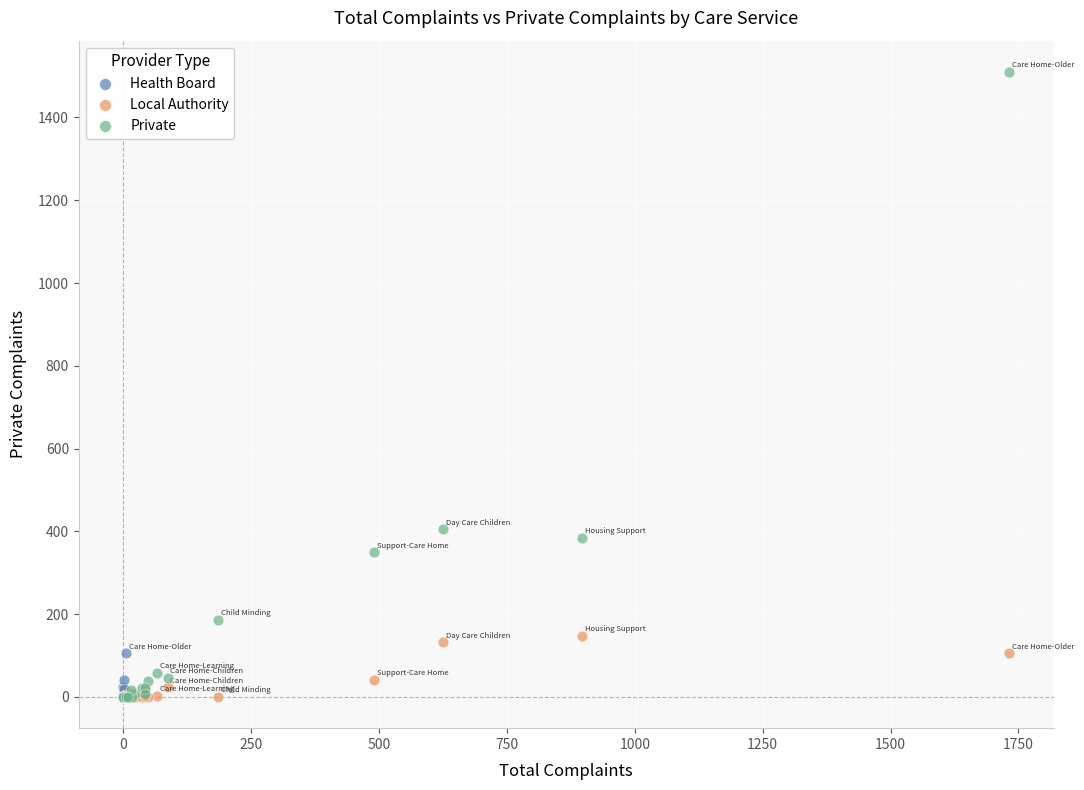

Which series reaches the maximum Y coordinate?

Private